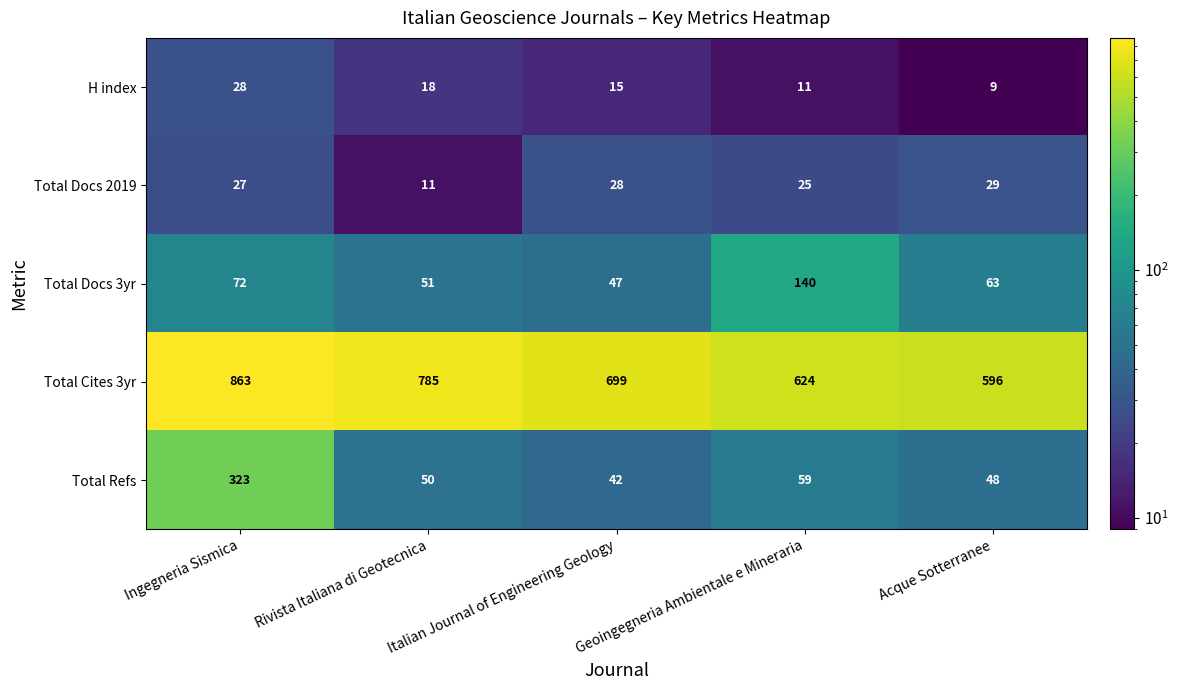

The Total Refs series shows 50 at Rivista Italiana di Geotecnica. True or false?

True